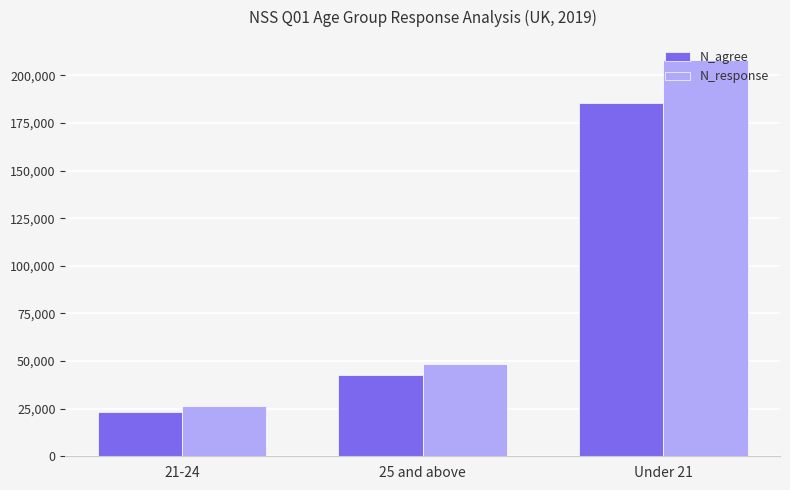

Rank the series by their average value, from highest to lowest.

N_response, N_agree